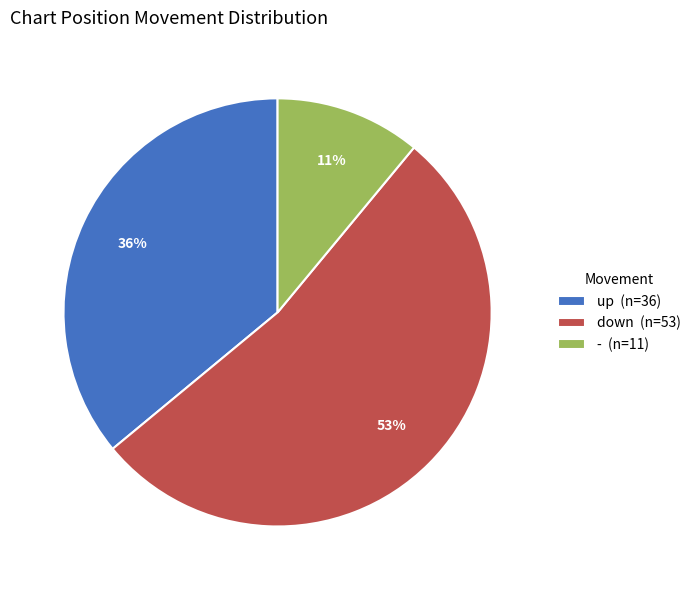

Is it true that up is 44% of the pie?

False